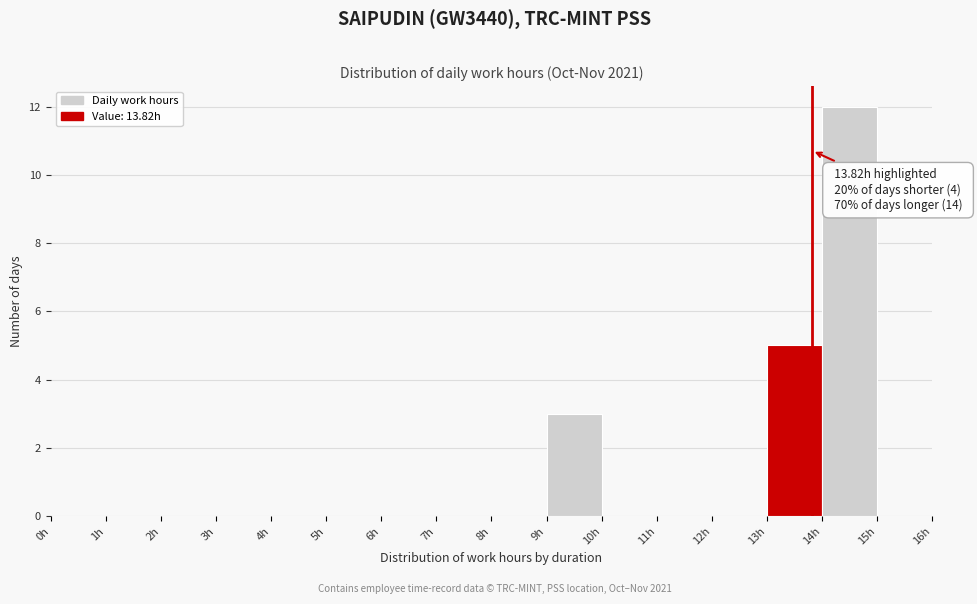

Which range on the x-axis has the tallest bar?

14 to 15